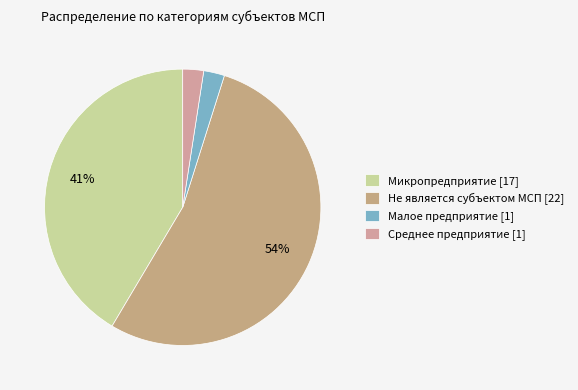

Which slice represents more than half of the pie?

Не является субъектом МСП